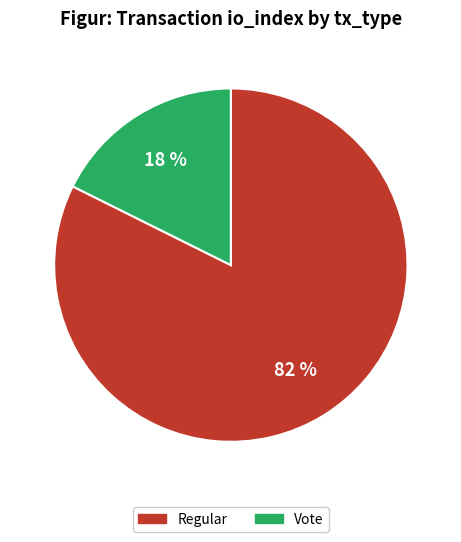

Does any single category account for the majority?

Yes